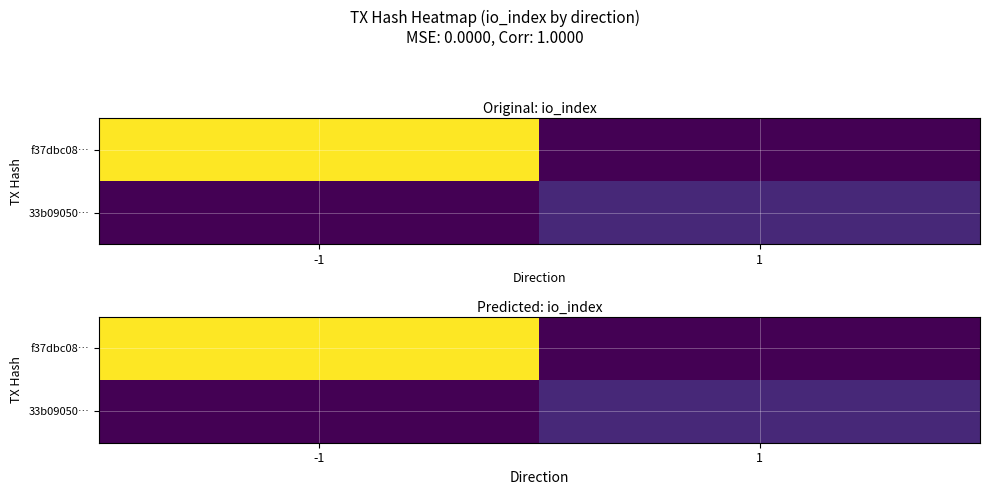

What is the sum of the f37dbc08… values at 1 and -1?

88